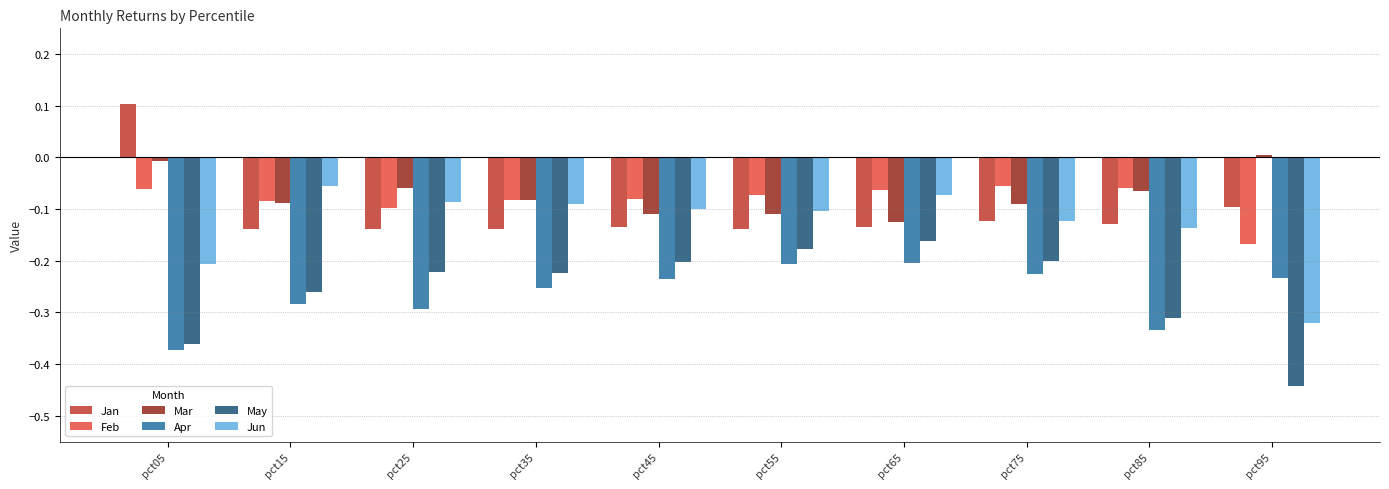

How many bars are there in total?

60